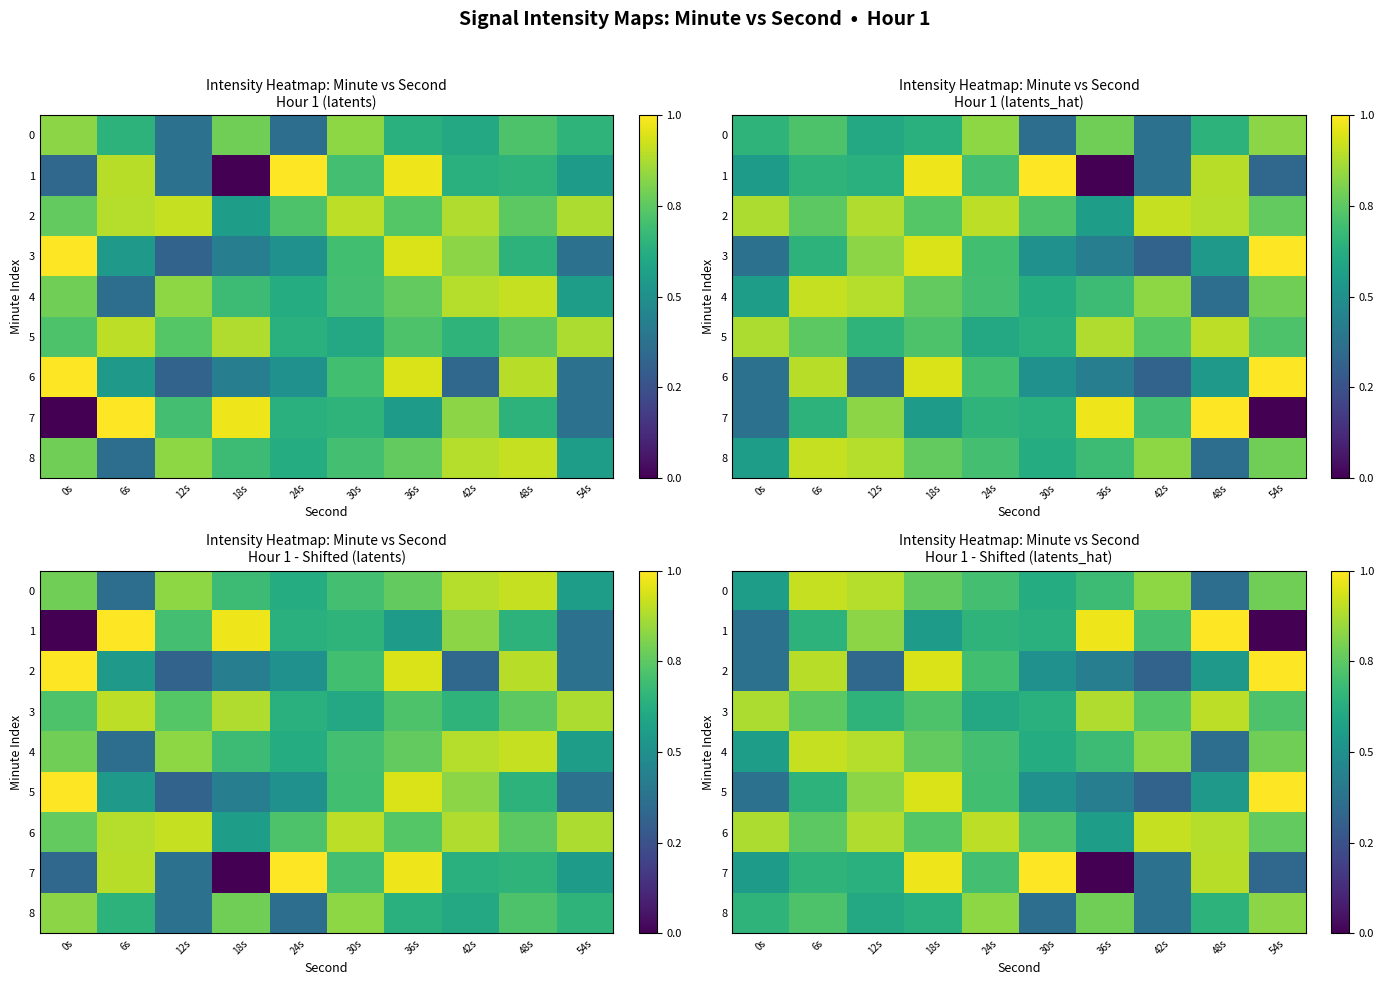

What is the difference between the 4 values at 18s and 42s?

0.1